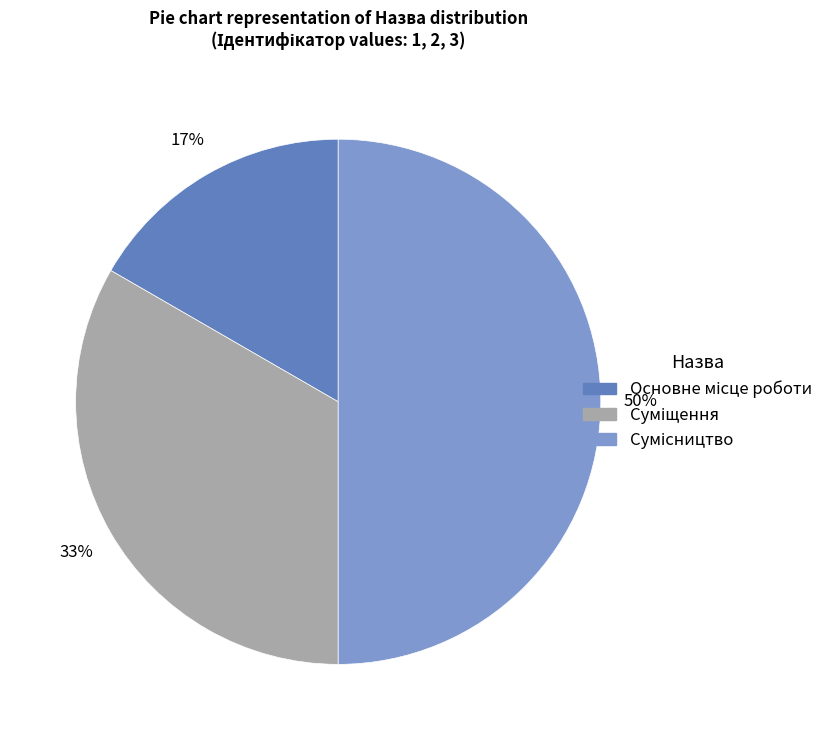

To the nearest percent, what is the difference between the largest and smallest slice percentages?

33%